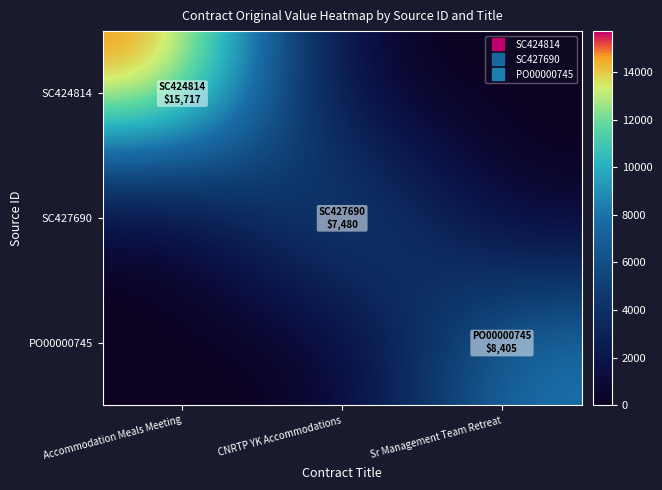

How many series are shown in this chart?

3